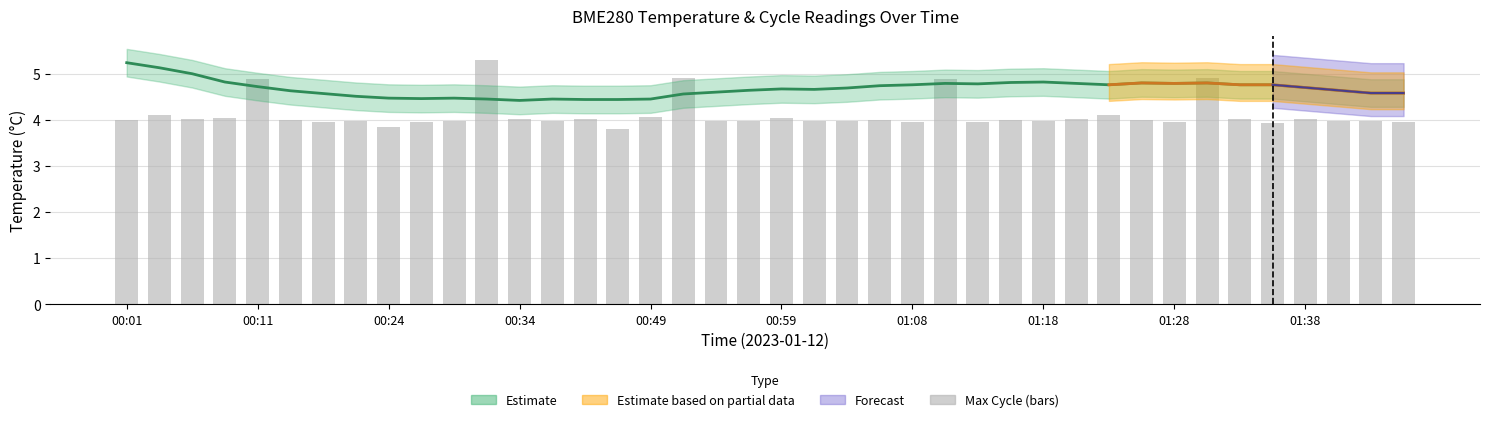

Where is BME280_temperature nearest to the value 4?

00:34